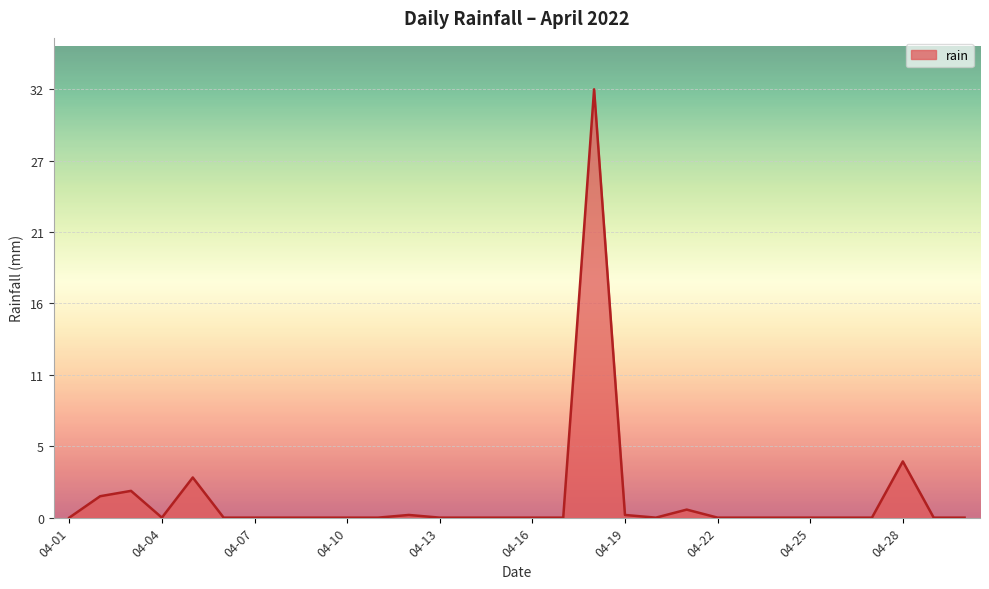

Reading left to right, what are all the values shown in this chart?

0.0	1.6	2.0	0.0	3.0	0.0	0.0	0.0	0.0	0.0	0.0	0.2	0.0	0.0	0.0	0.0	0.0	32.0	0.2	0.0	0.6	0.0	0.0	0.0	0.0	0.0	0.0	4.2	0.0	0.0